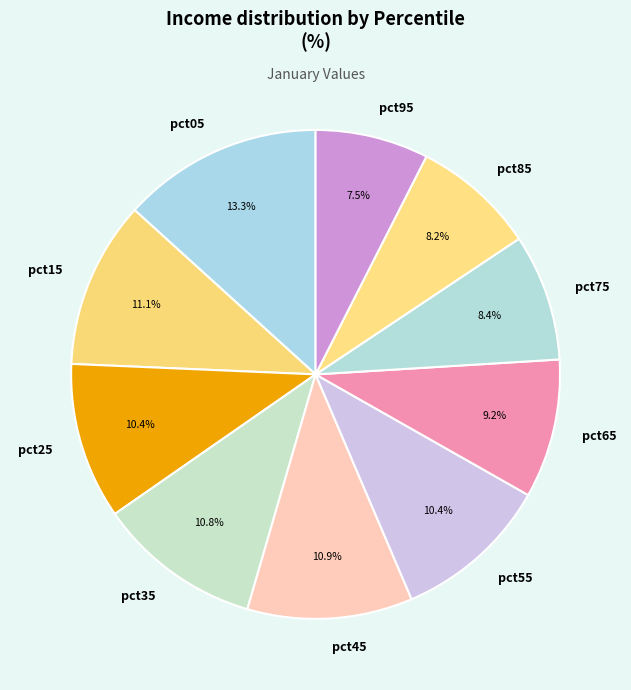

To the nearest percent, what is the combined percentage of pct35 and pct65?

20%